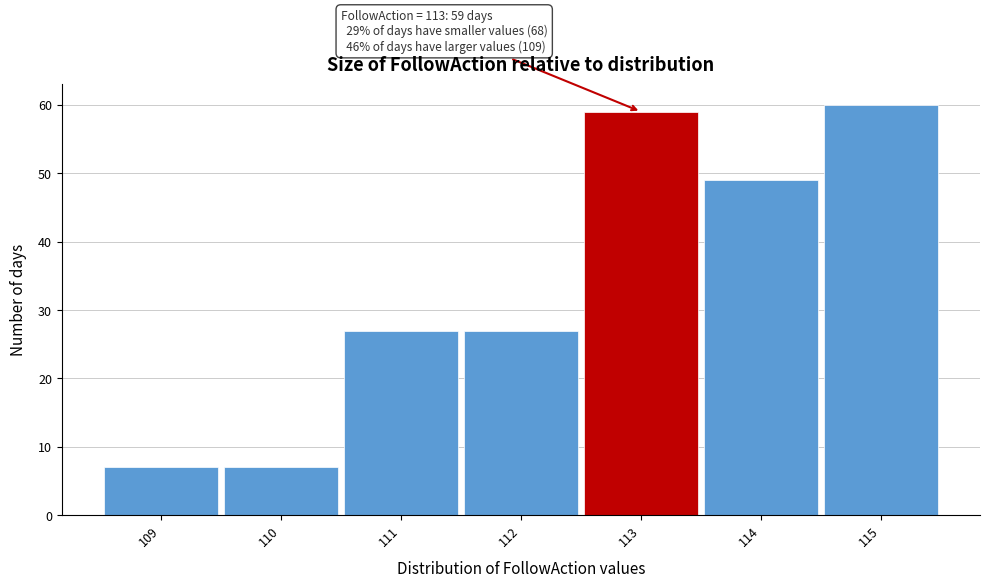

Over which range of the x-axis is the bar tallest?

114.5 to 115.5